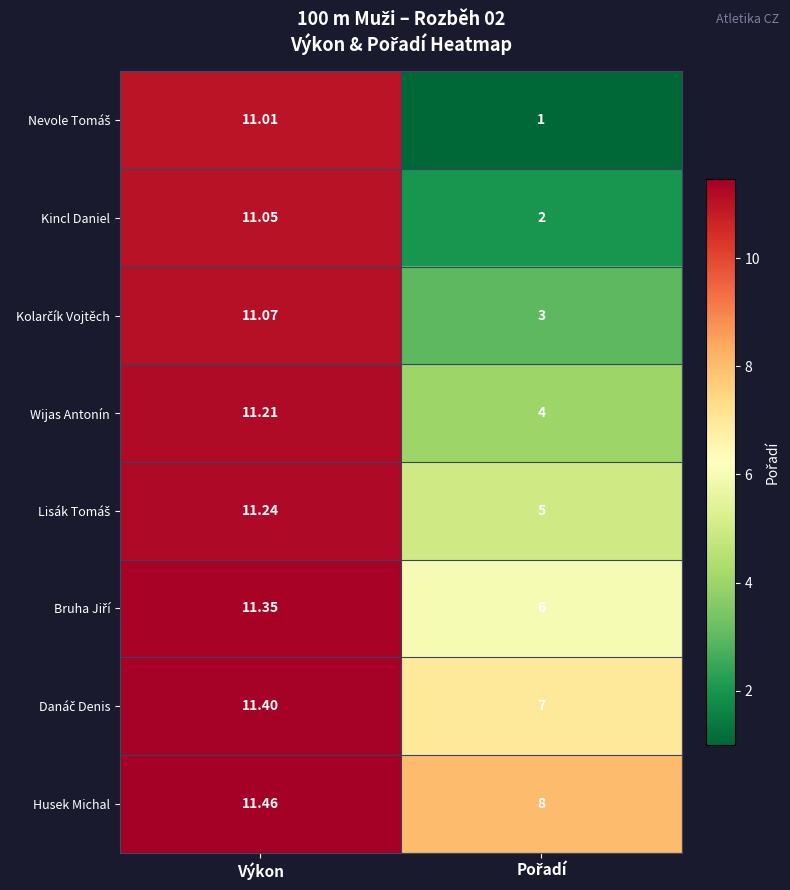

Which series has the largest total across all categories?

Husek Michal